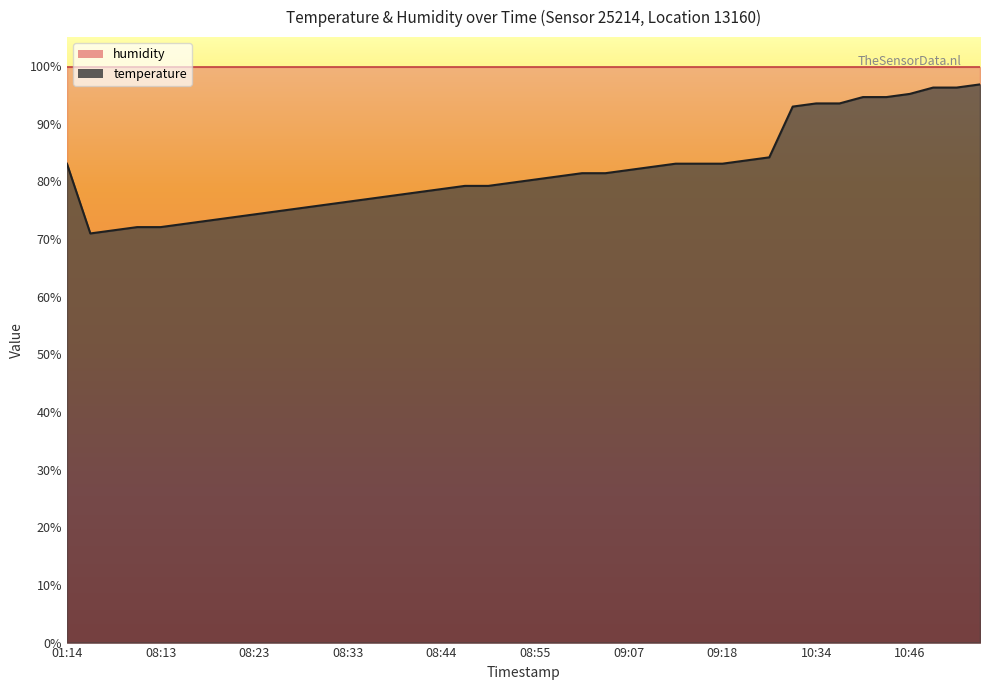

How many lines are shown in the chart?

2